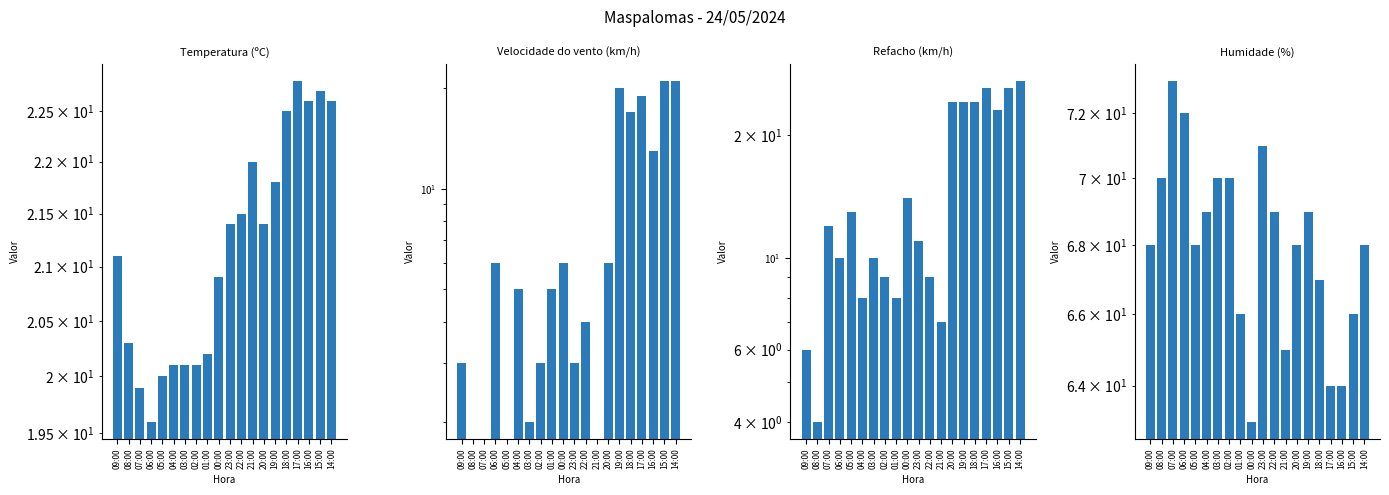

Which series has the largest total across all categories?

Humidade (%)